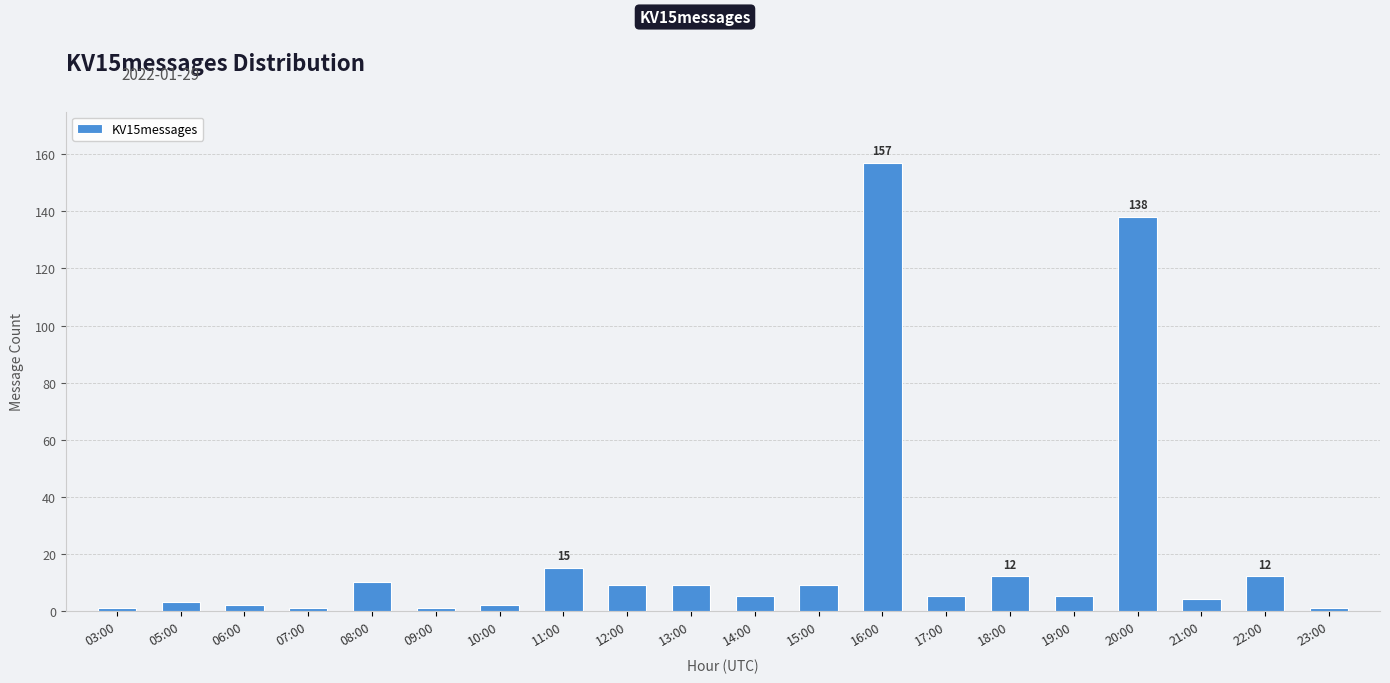

What is the greatest value displayed?

157